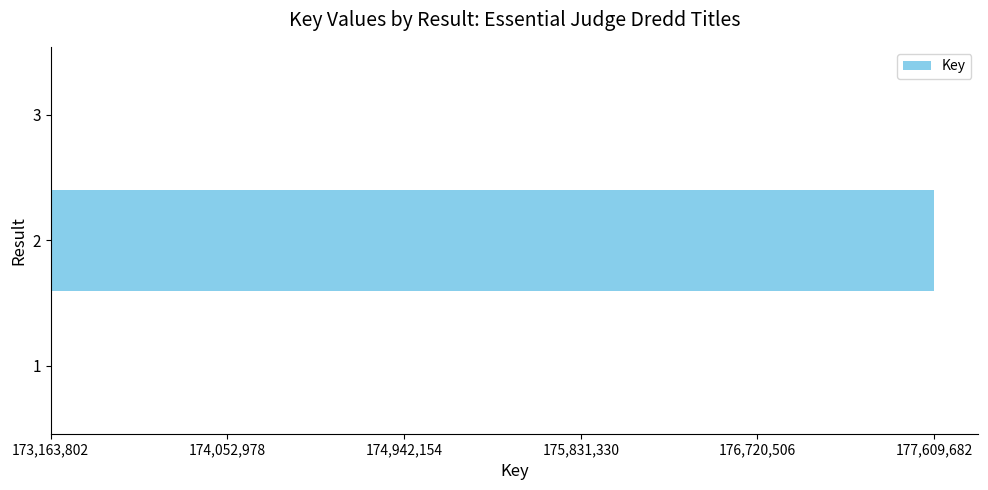

Are the bars horizontal?

Yes